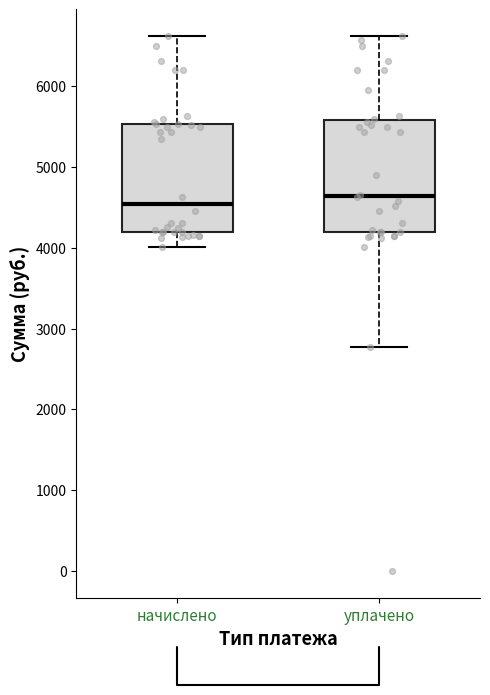

Which box has the lowest median line?

начислено